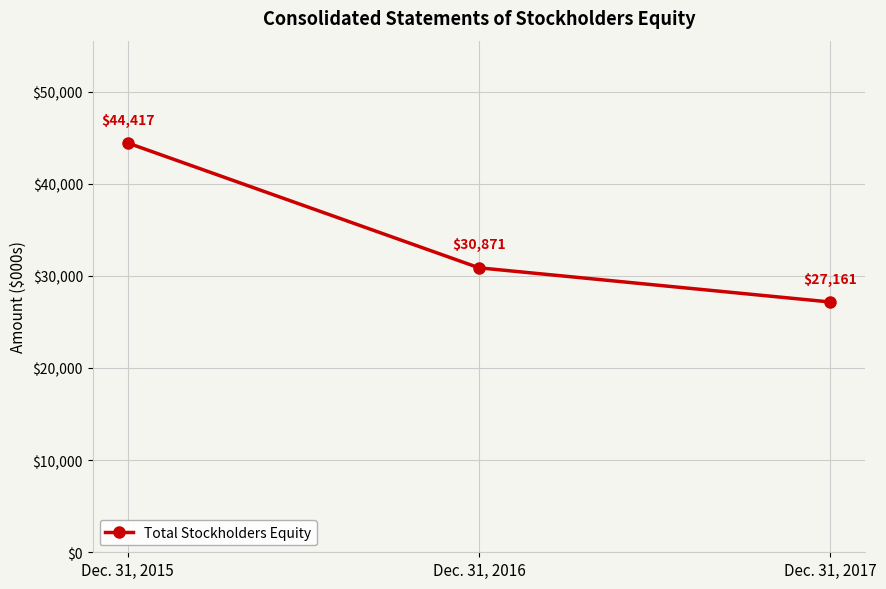

What is the maximum value shown in the chart?

44417